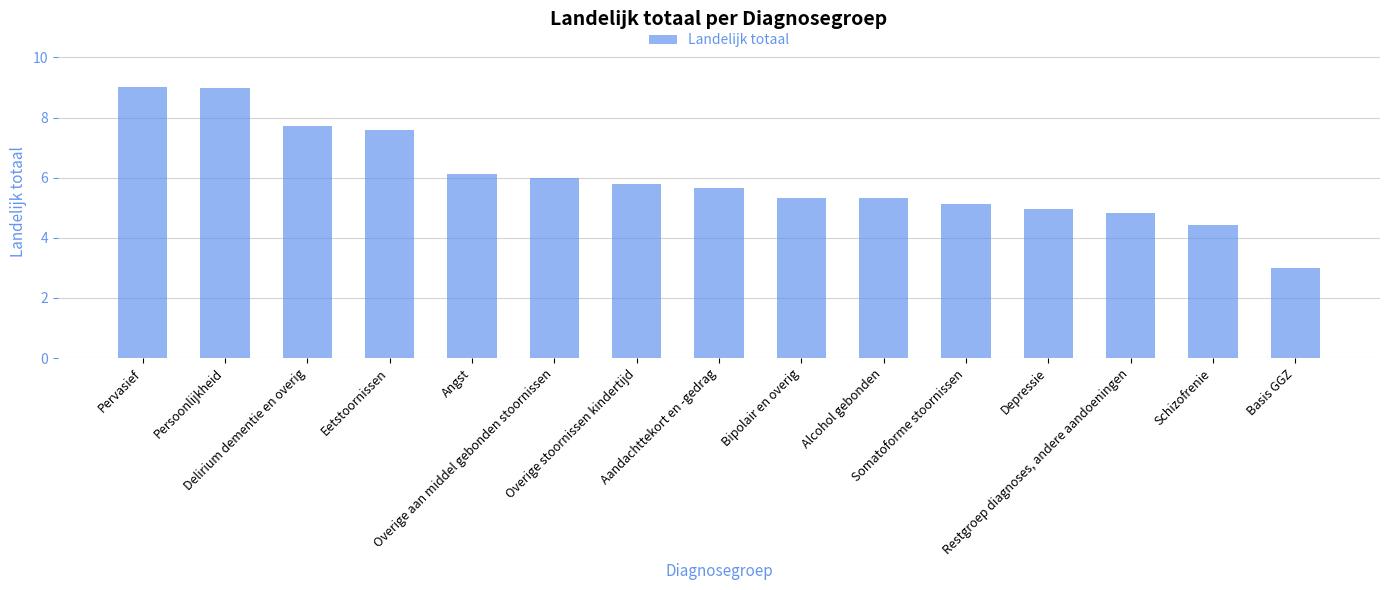

At which label is the value closest to 6?

Overige aan middel gebonden stoornissen